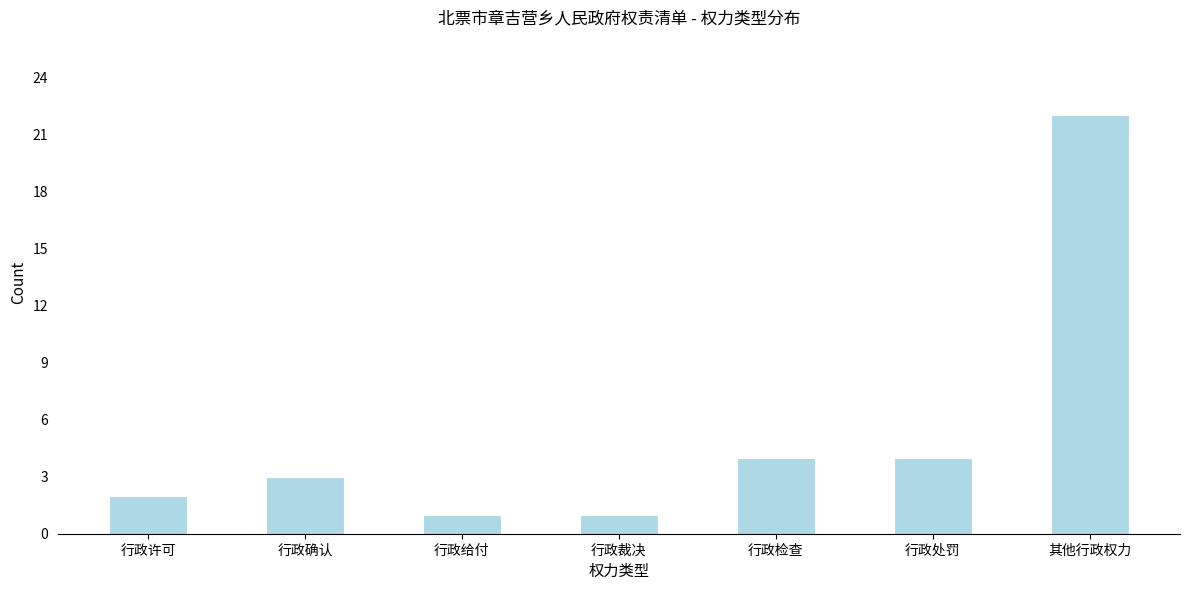

Reading left to right, extract all data points from this chart.

行政许可=2	行政确认=3	行政给付=1	行政裁决=1	行政检查=4	行政处罚=4	其他行政权力=22